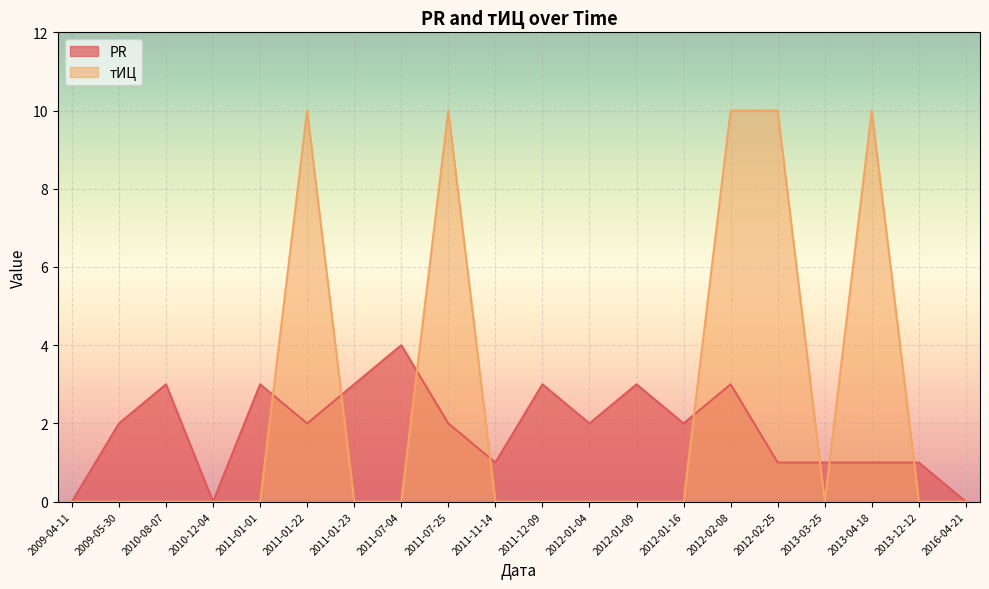

What is the label of the 15th point from the right?

2011-01-22